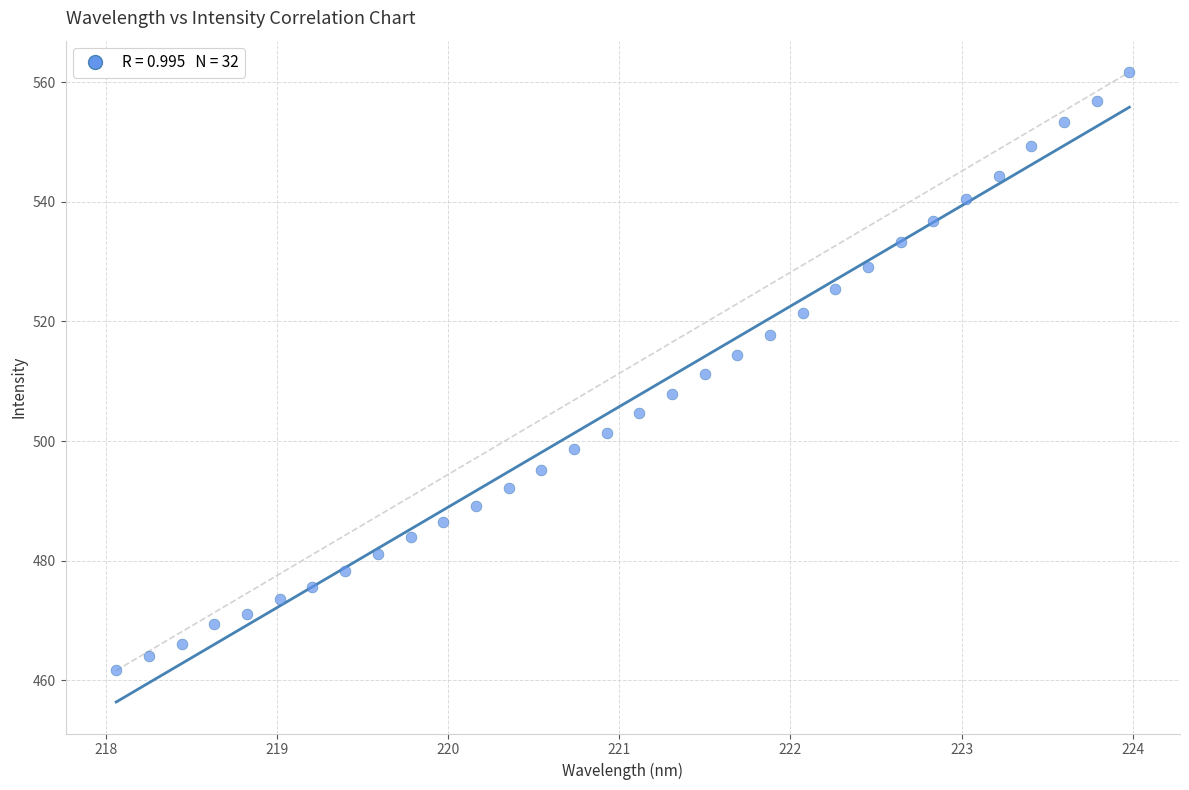

What is the range of X values (max minus min)?

5.9